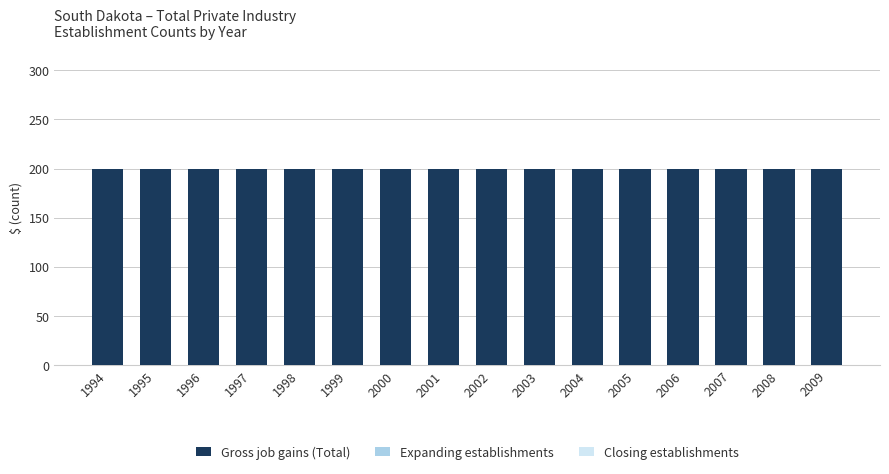

What are all the series names shown in the legend?

Gross job gains (Total), Expanding establishments, Closing establishments